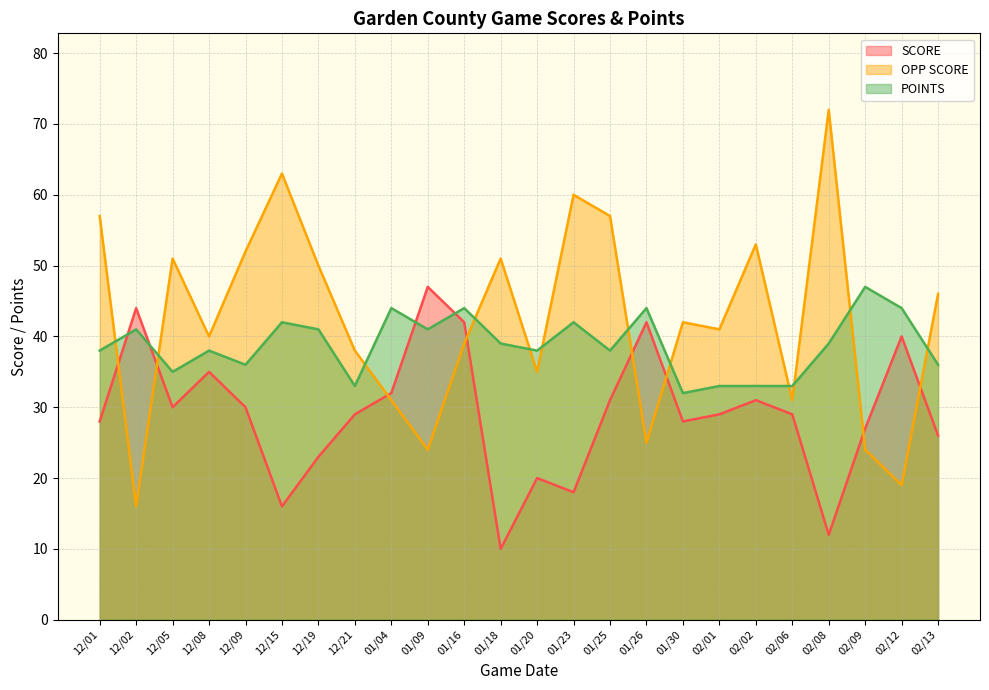

In SCORE, how many points are lower than both neighbors (excluding endpoints)?

6